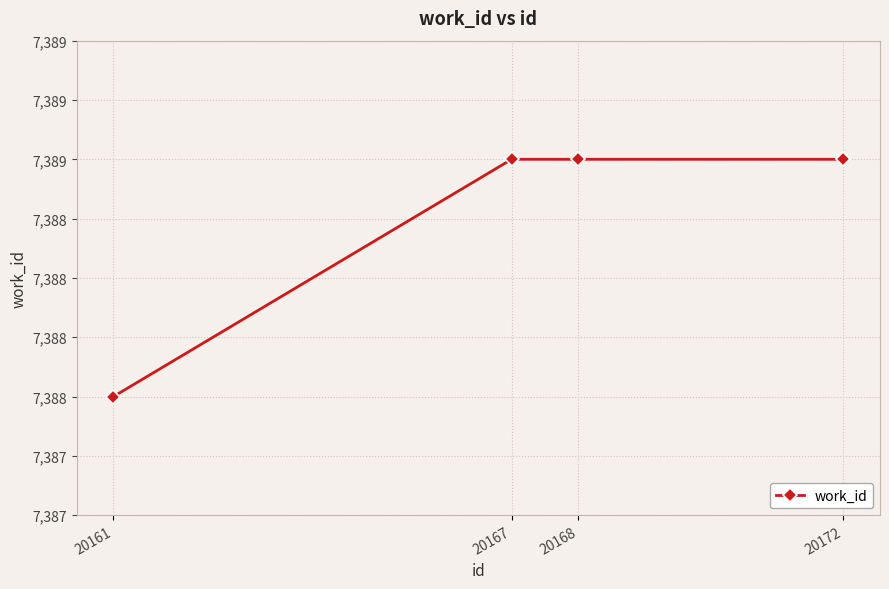

Rank the categories by value from lowest to highest.

20161, 20167, 20168, 20172